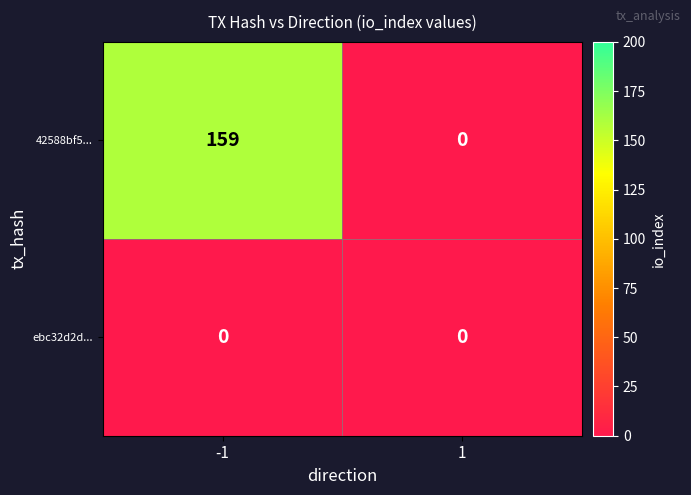

At which category is the sum across all series the highest?

-1